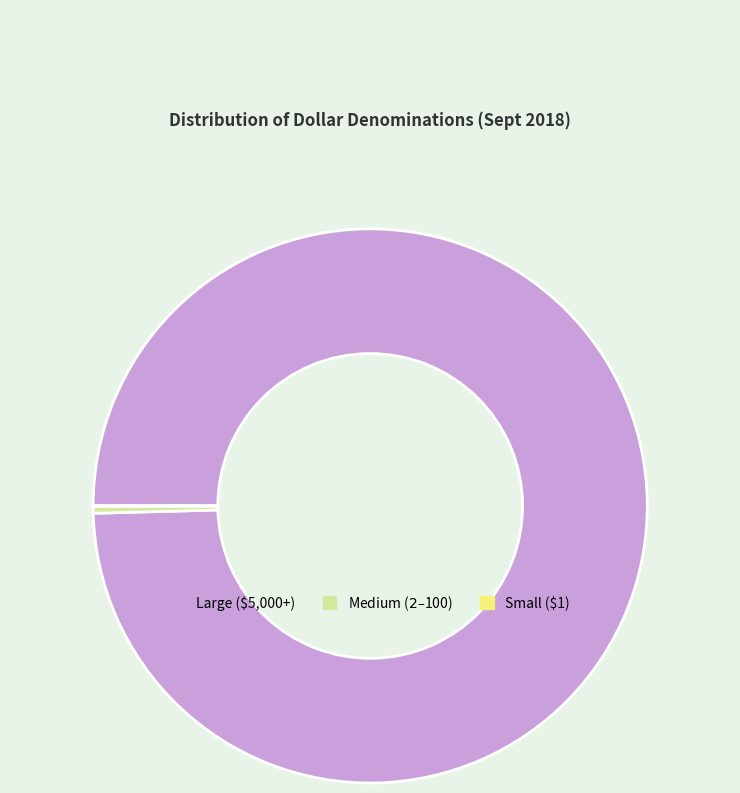

Does Large ($5,000+) represent more than half of the total?

Yes